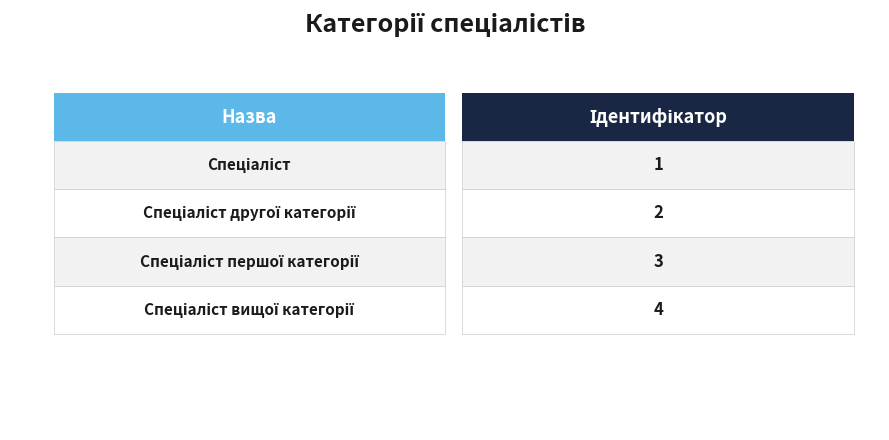

What is the greatest value displayed?

4